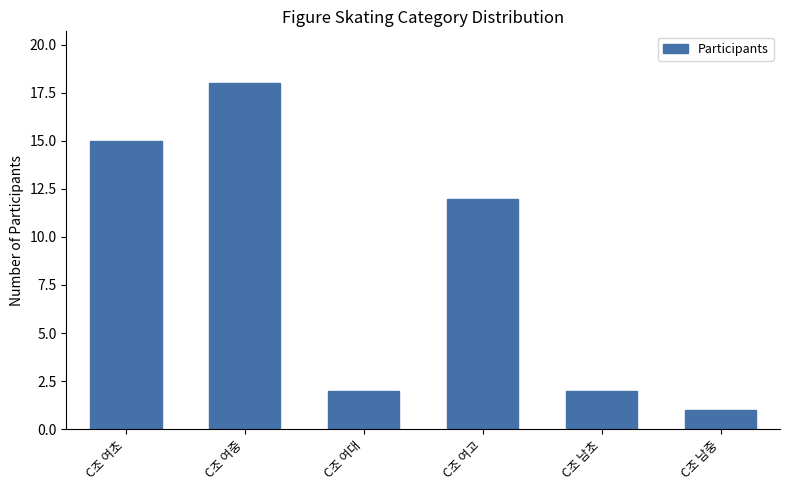

Reading left to right, extract all data points from this chart.

C조 여초=15	C조 여중=18	C조 여대=2	C조 여고=12	C조 남초=2	C조 남중=1